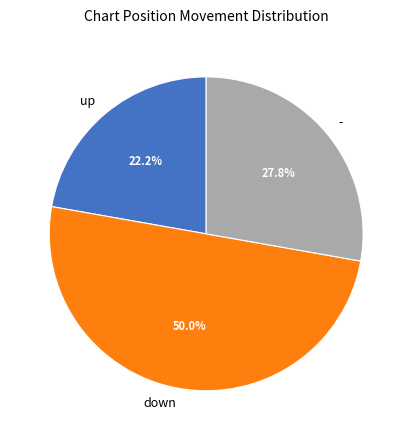

Which slice is the smallest?

up